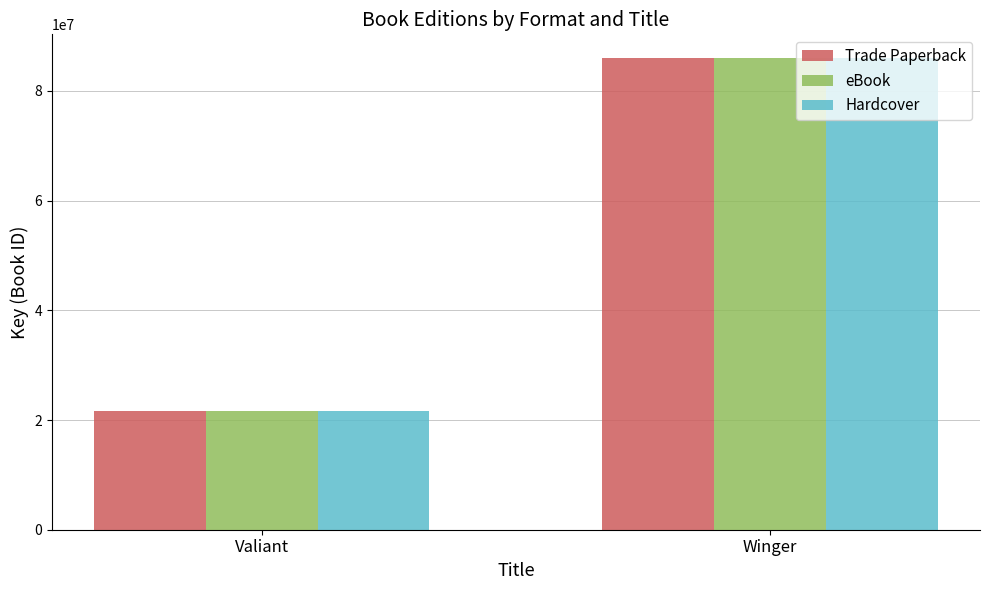

What is the average value of the eBook series?

53861261